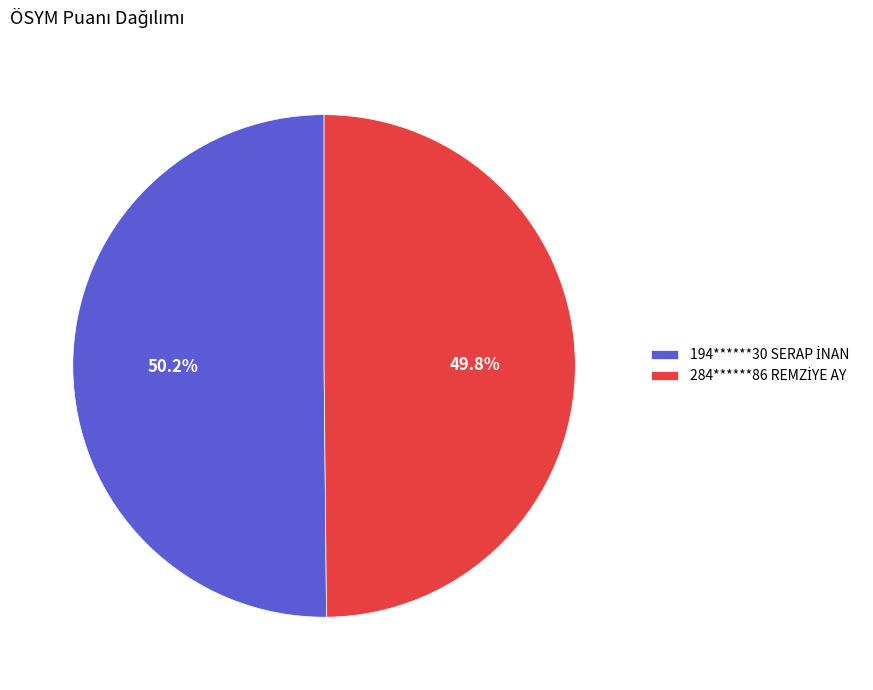

Is there any slice that represents more than half of the pie?

Yes